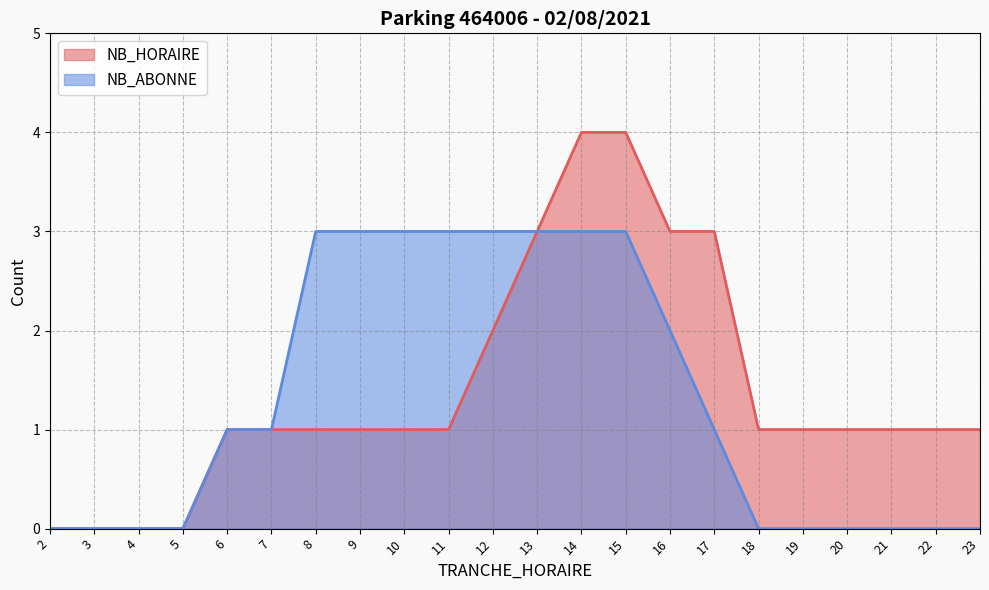

Reading left to right, what are all the values shown in this chart?

NB_HORAIRE: 0	0	0	0	1	1	1	1	1	1	2	3	4	4	3	3	1	1	1	1	1	1
NB_ABONNE: 0	0	0	0	1	1	3	3	3	3	3	3	3	3	2	1	0	0	0	0	0	0